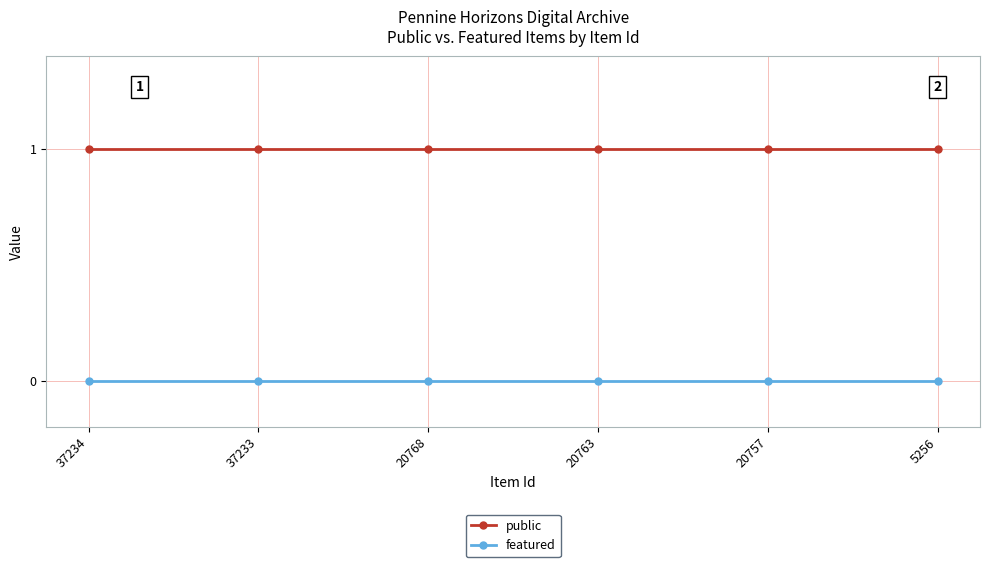

Reading left to right, what are all the values shown in this chart?

public: 37234=1	37233=1	20768=1	20763=1	20757=1	5256=1
featured: 37234=0	37233=0	20768=0	20763=0	20757=0	5256=0